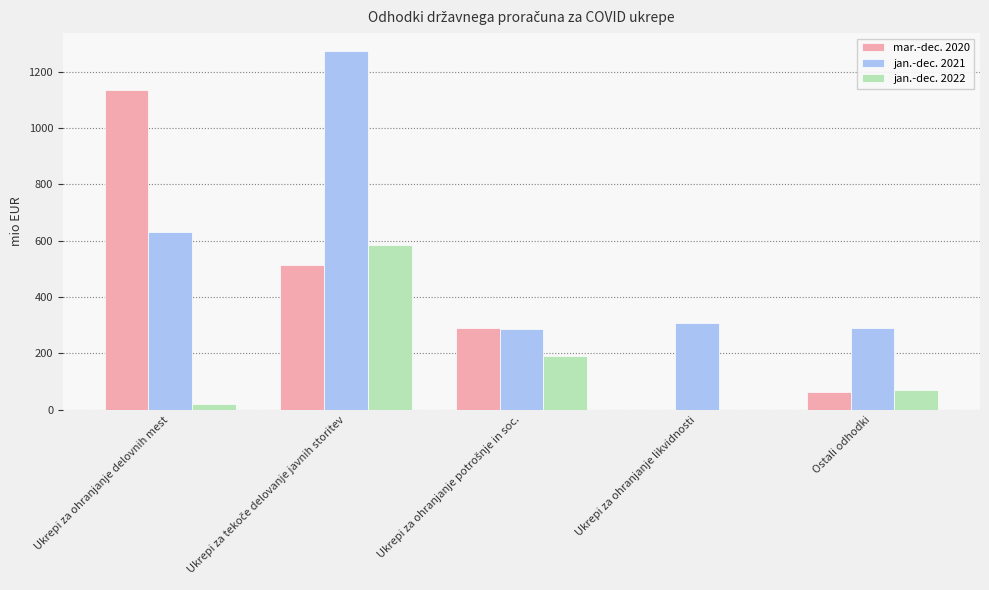

What is the greatest value displayed?

1273.8